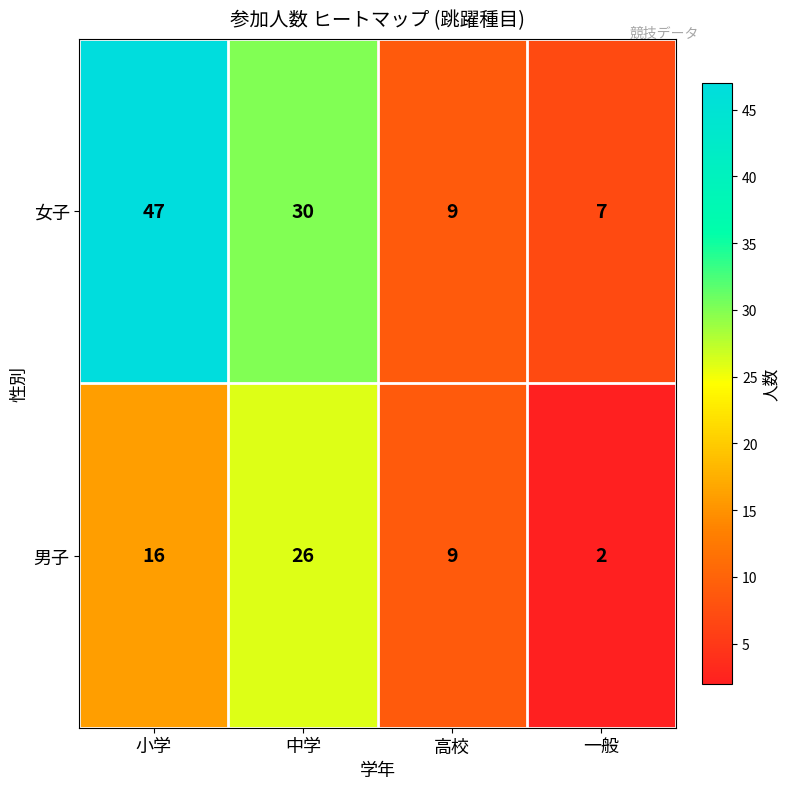

How many distinct data groups are displayed?

2